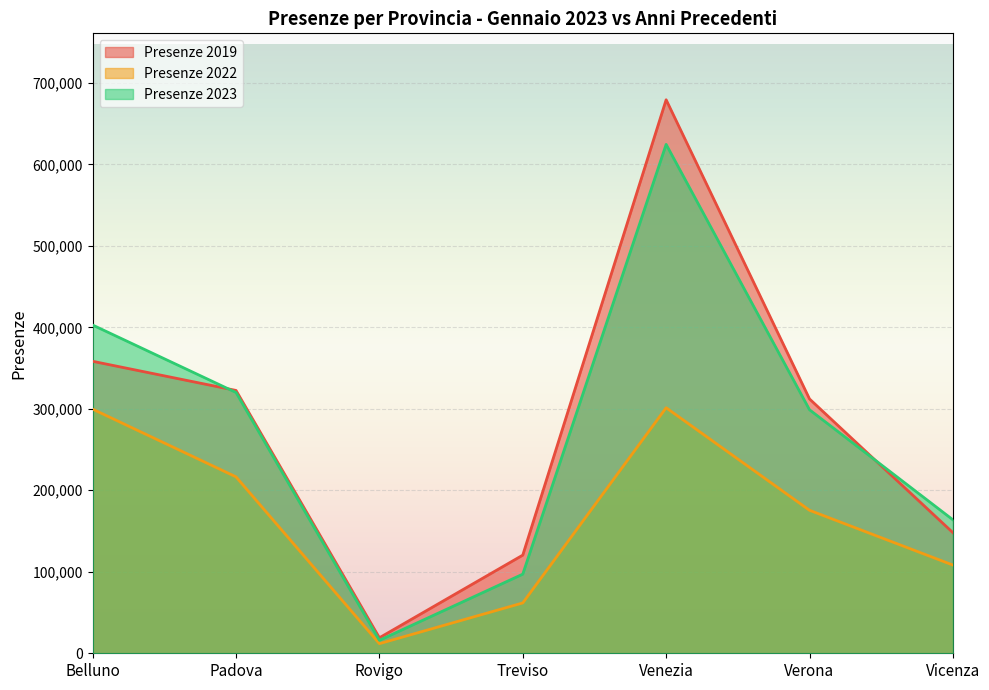

Reading left to right, extract all data points from this chart.

Presenze 2019: Belluno=358285	Padova=322535	Rovigo=19023	Treviso=120433	Venezia=679224	Verona=312083	Vicenza=148062
Presenze 2022: Belluno=299559	Padova=216472	Rovigo=11809	Treviso=61766	Venezia=301285	Verona=175476	Vicenza=108266
Presenze 2023: Belluno=402764	Padova=320021	Rovigo=15943	Treviso=97090	Venezia=624458	Verona=298830	Vicenza=163831